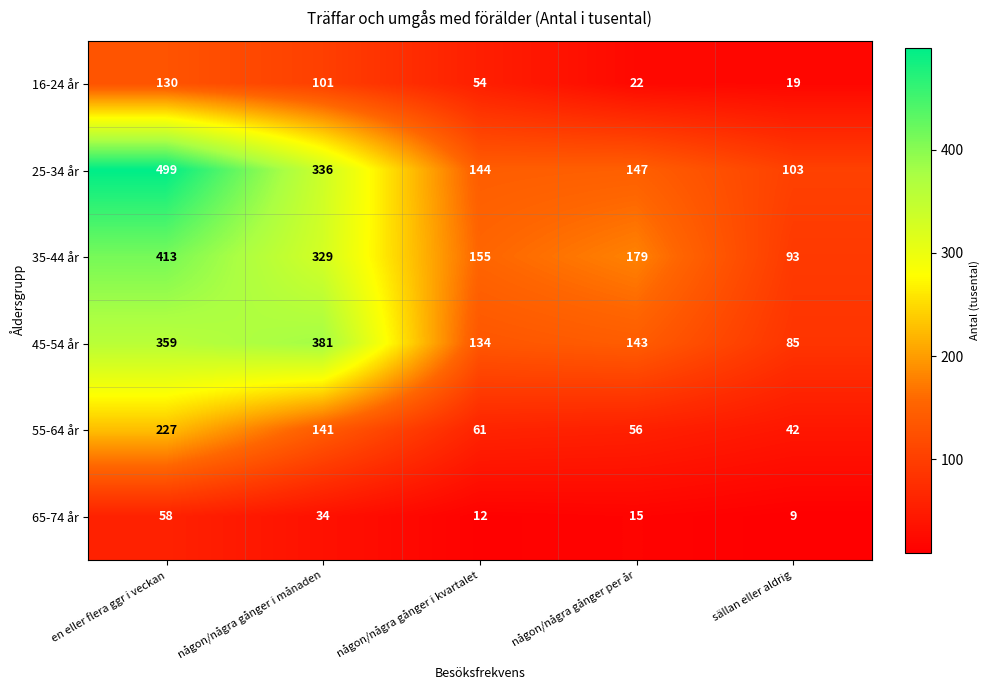

At någon/några gånger per år, list the series in order from largest to smallest.

35-44 år, 25-34 år, 45-54 år, 55-64 år, 16-24 år, 65-74 år